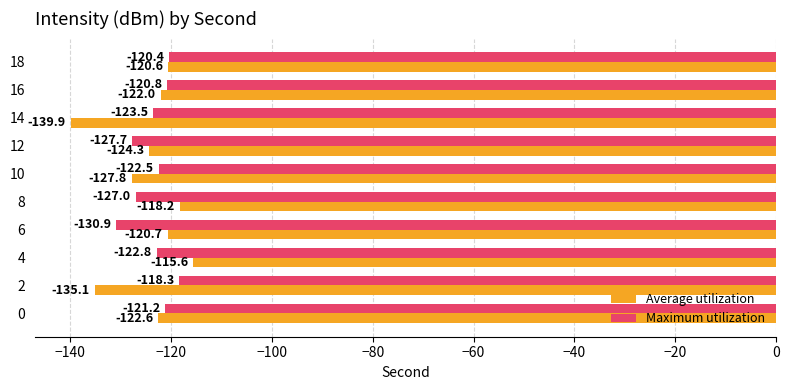

What is the minimum value shown in the chart?

-139.9